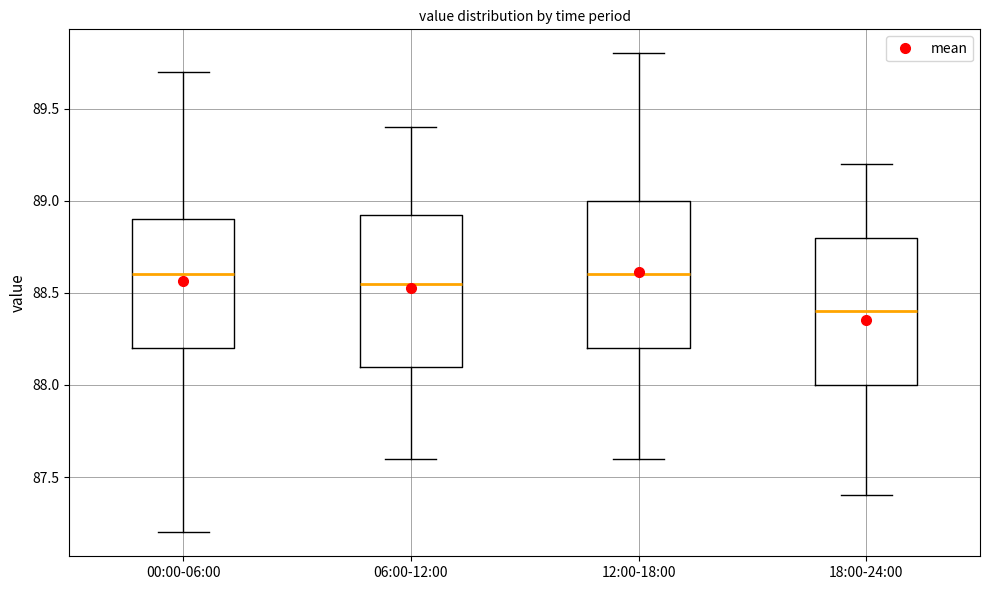

Where does the median line of the box for 00:00-06:00 sit on the y-axis? The values are not printed on the chart, so give them approximately, as read against the axis.

88.60